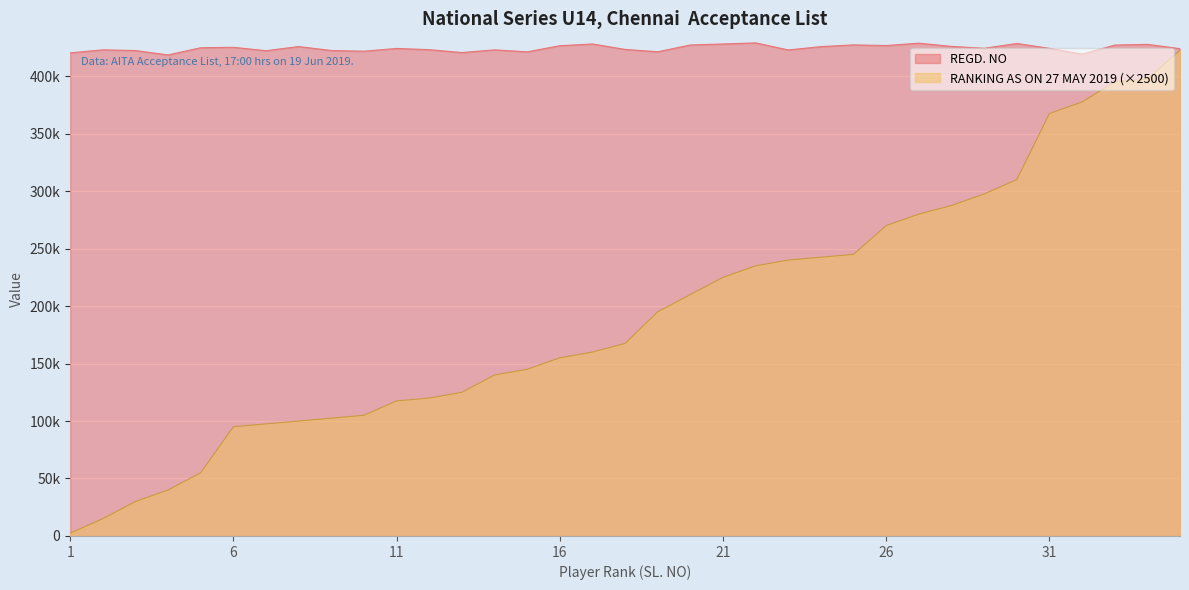

How many series are shown in this chart?

2